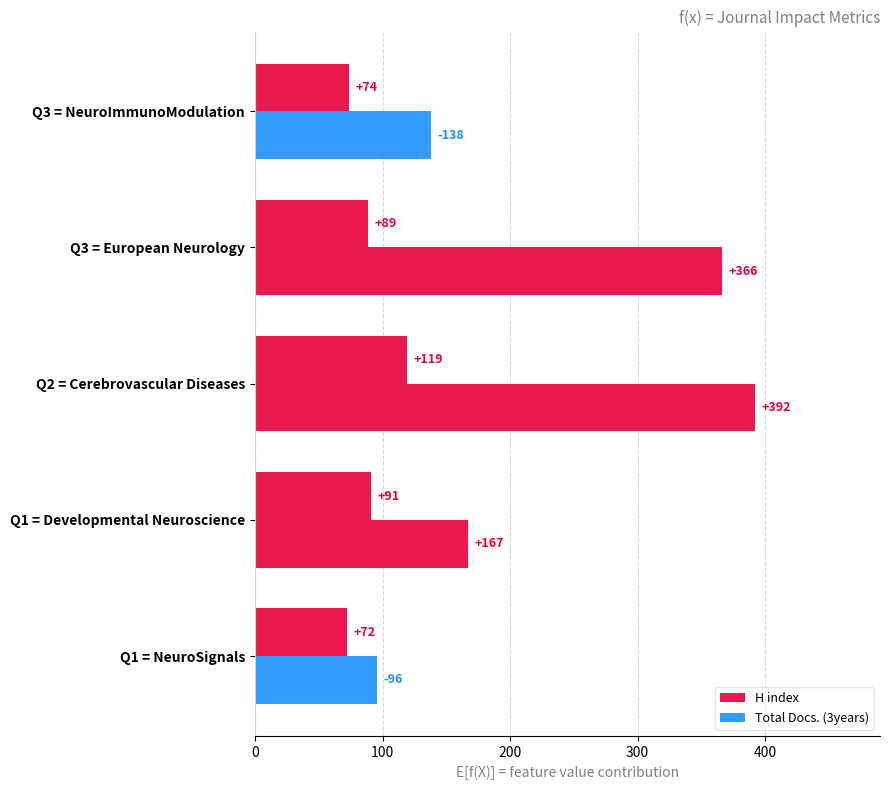

What is the difference between the maximum and minimum values in the H index series?

47